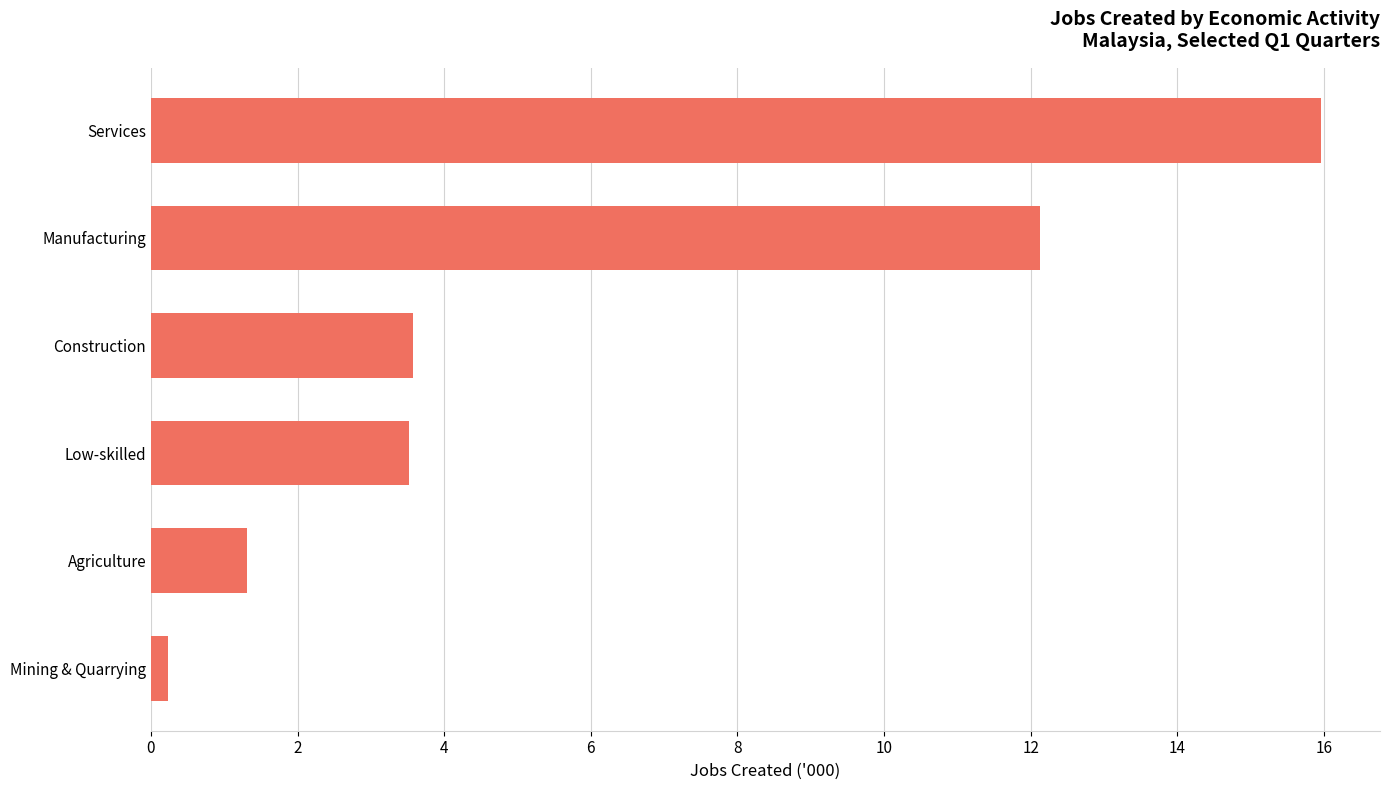

What is the smallest value displayed?

0.2